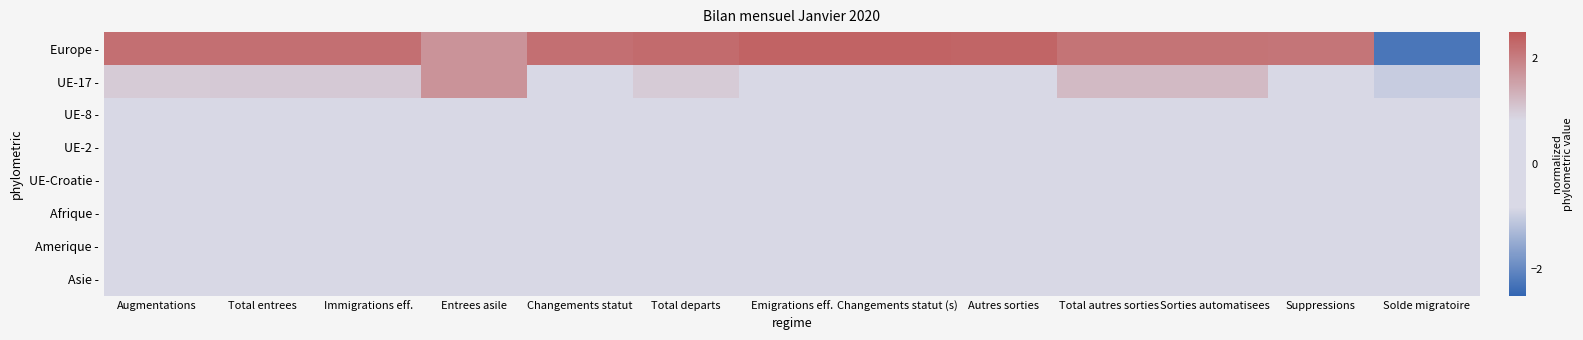

Which has a higher value, Autres sorties or Total autres sorties?

Autres sorties